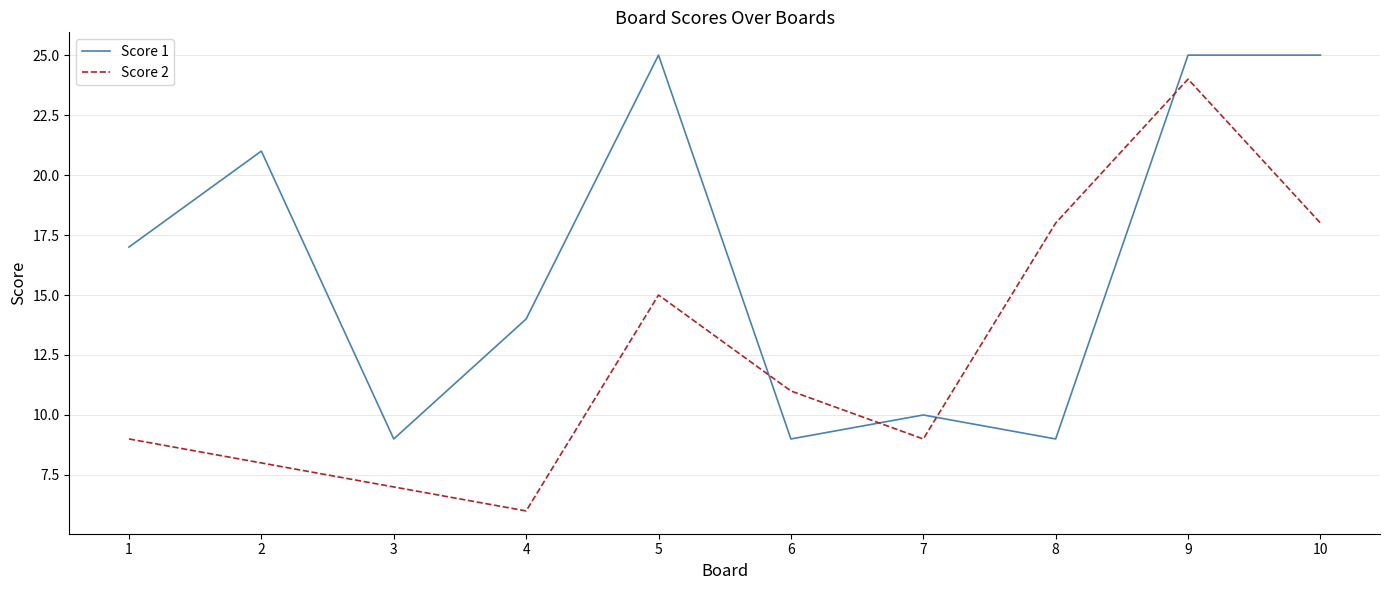

The value of Score 2 at 3 is 11. True or false?

False